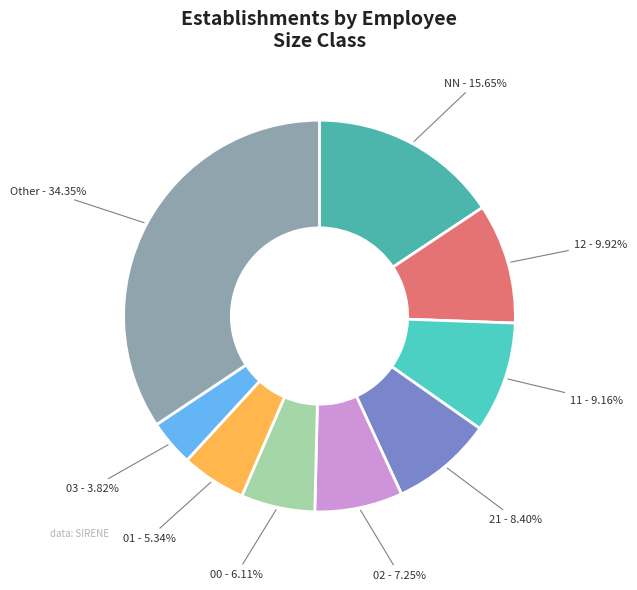

Count the number of slices in the pie.

9